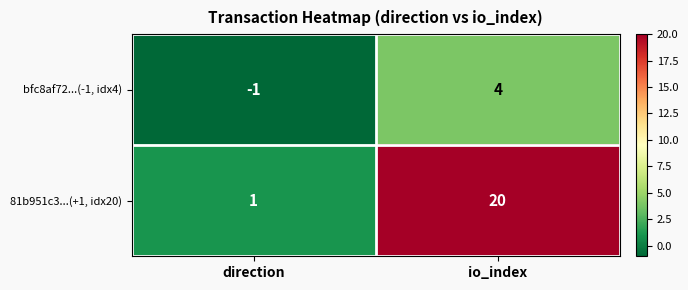

The value of bfc8af72...(-1, idx4) at io_index is 2. True or false?

False